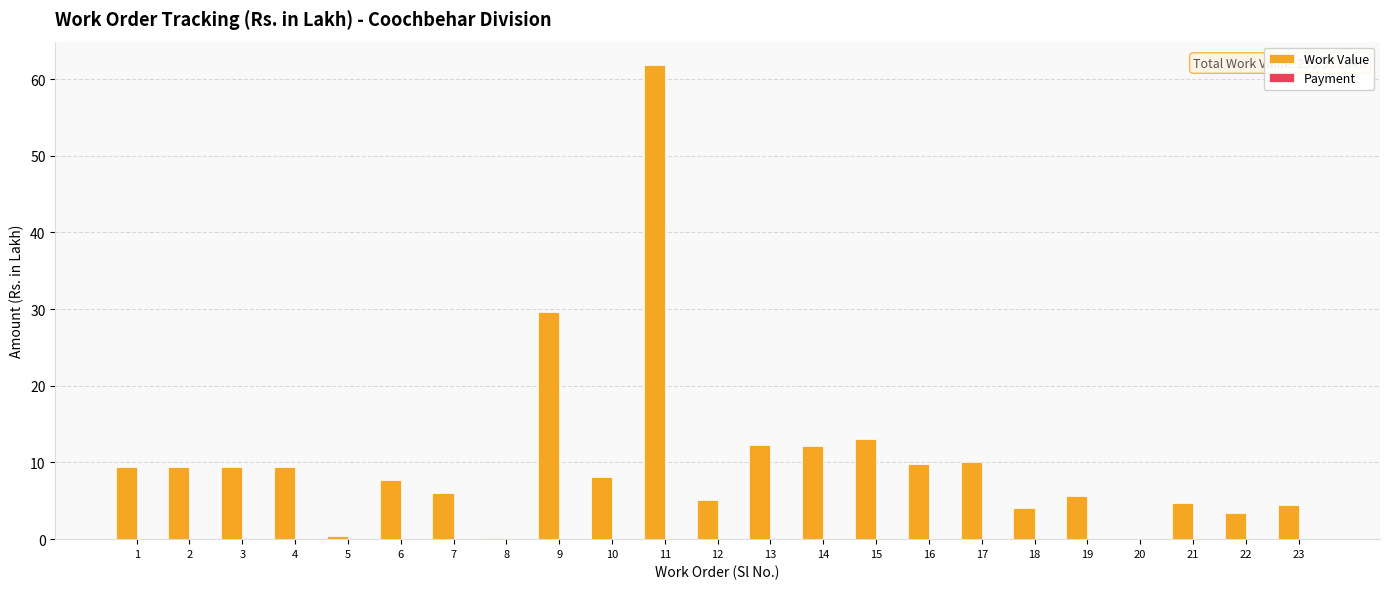

What is the change in value from 16 to 19?

-4.2